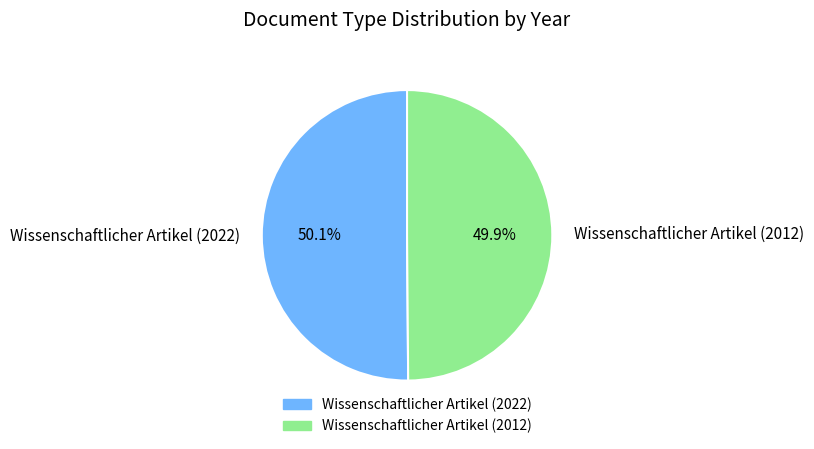

Is it true that Wissenschaftlicher Artikel (2012) is 57% of the pie?

False